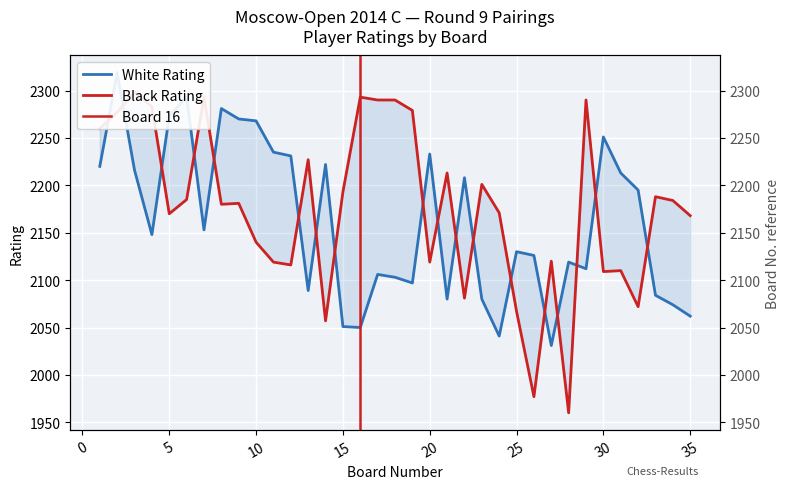

What is the difference between the second highest and minimum values in the White Rating series?

262